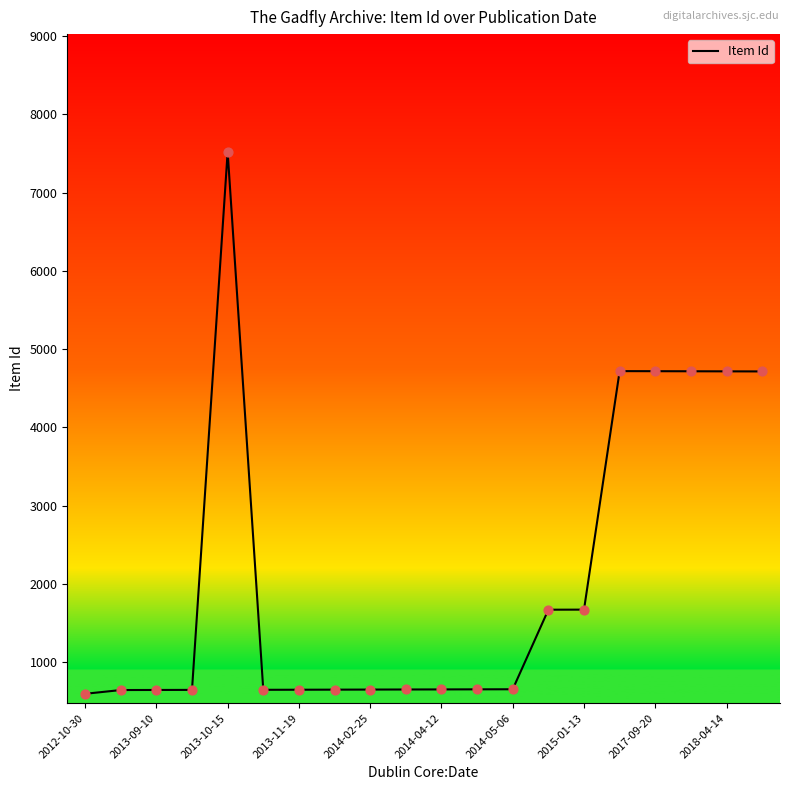

What is the difference between the maximum and minimum values?

6921